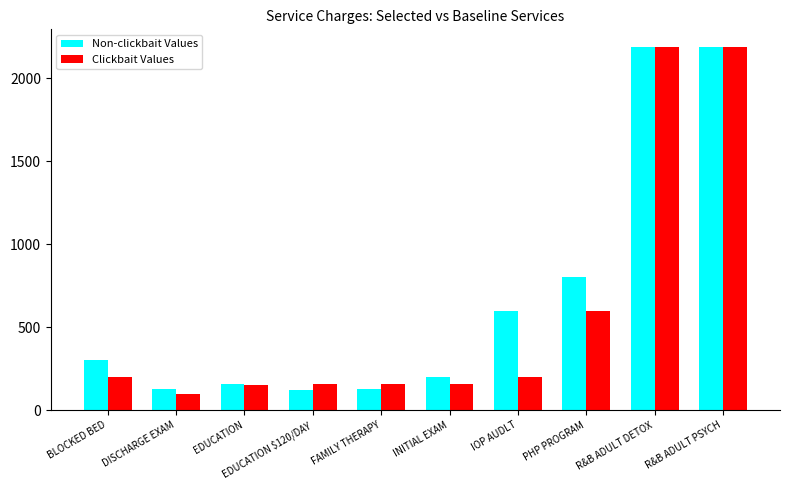

What is the difference between the Clickbait Values values at EDUCATION and IOP AUDLT?

50